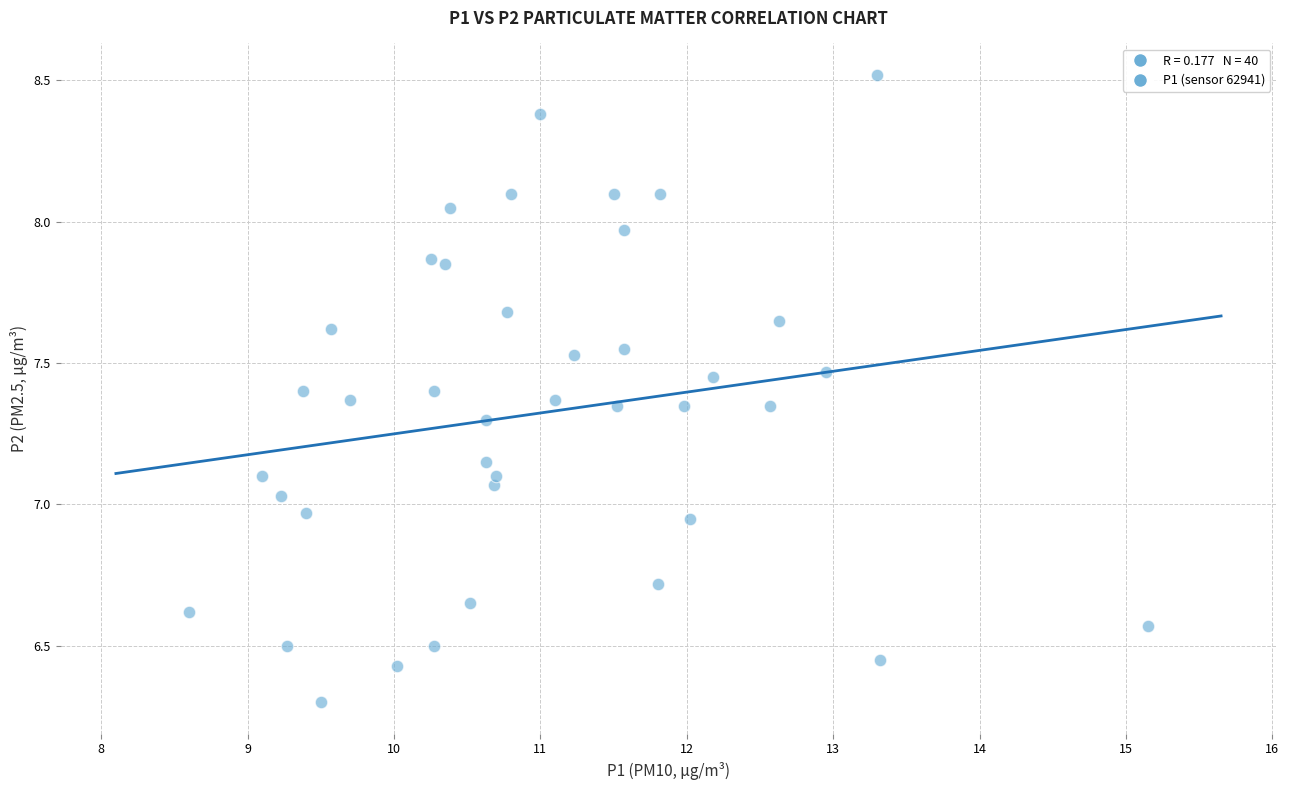

What is the range of Y values (max minus min)?

2.2